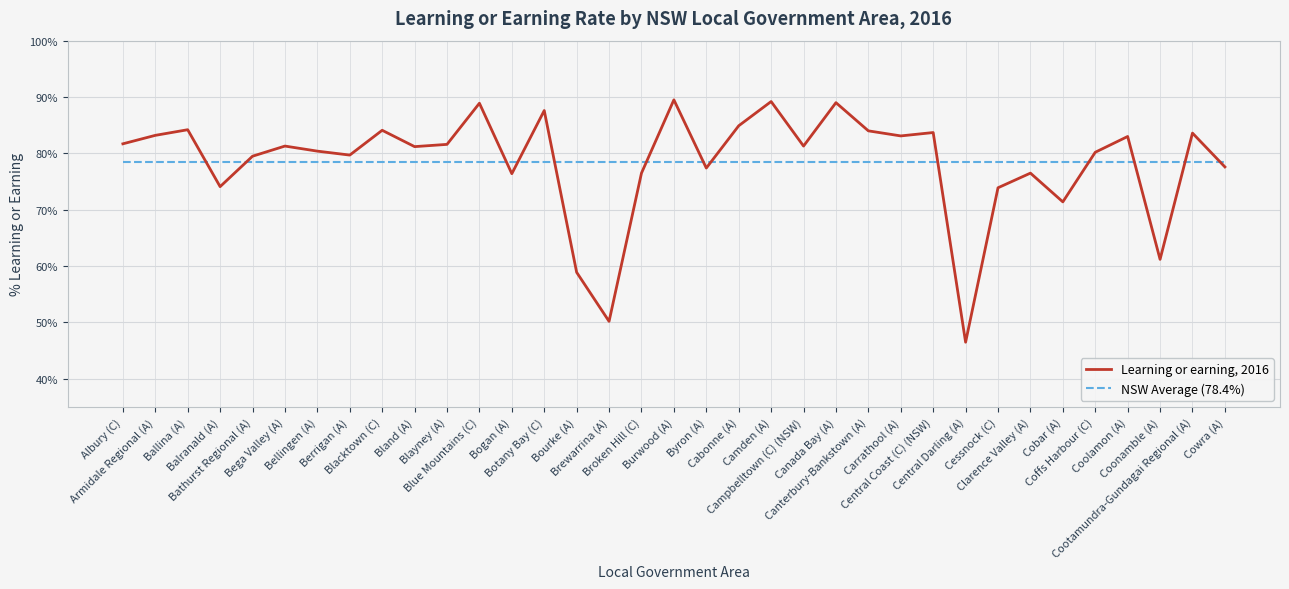

Where is Learning or earning, 2016 nearest to the value 68?

Cobar (A)